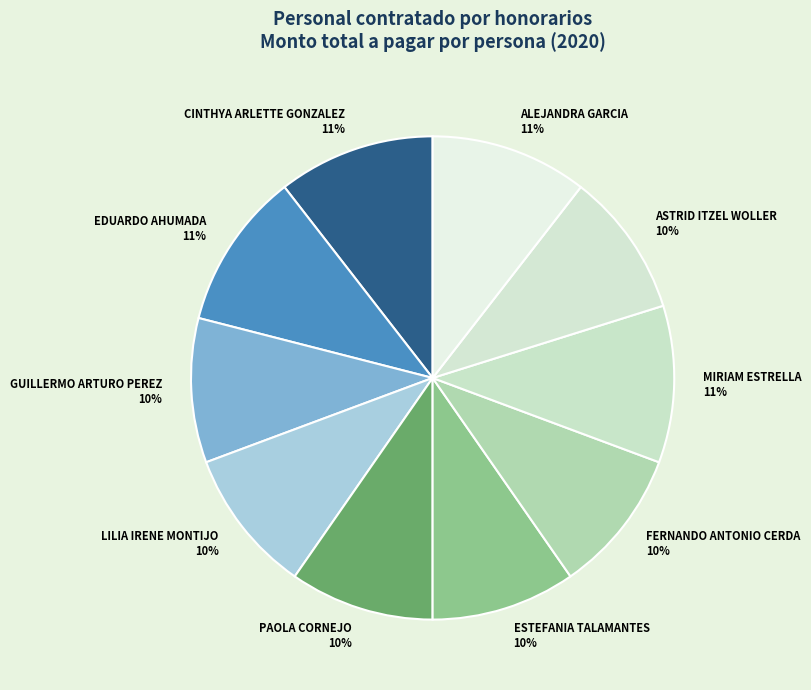

Does any single category account for the majority?

No